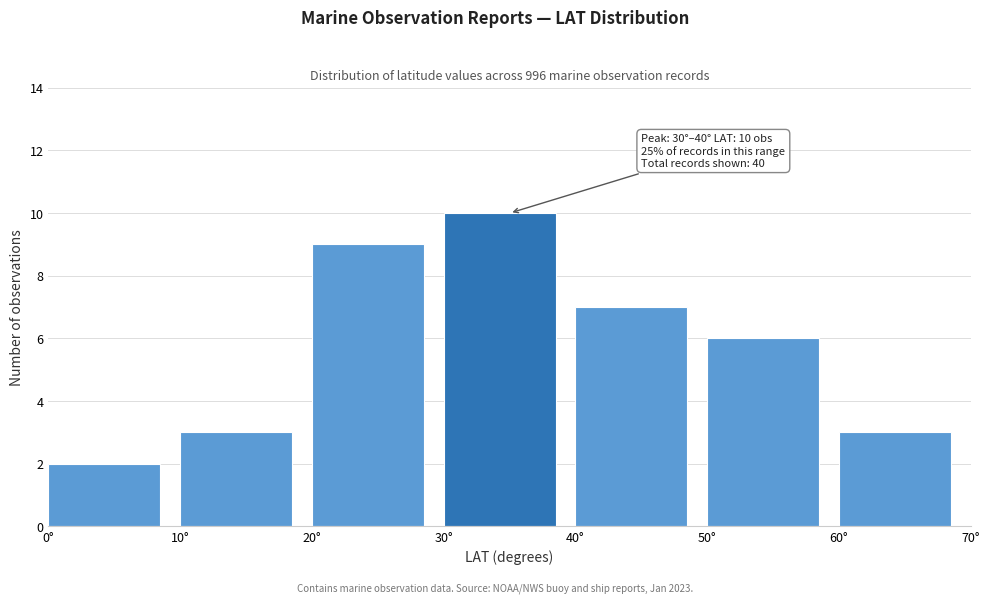

Over which range of the x-axis is the bar tallest?

30 to 40